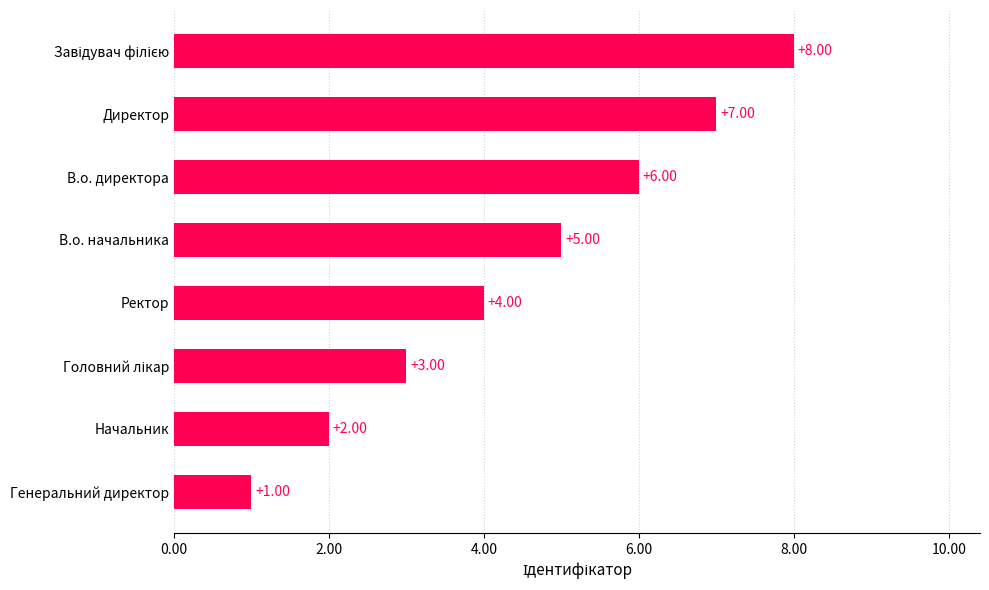

What is the sum of the values at В.о. начальника and Генеральний директор?

6